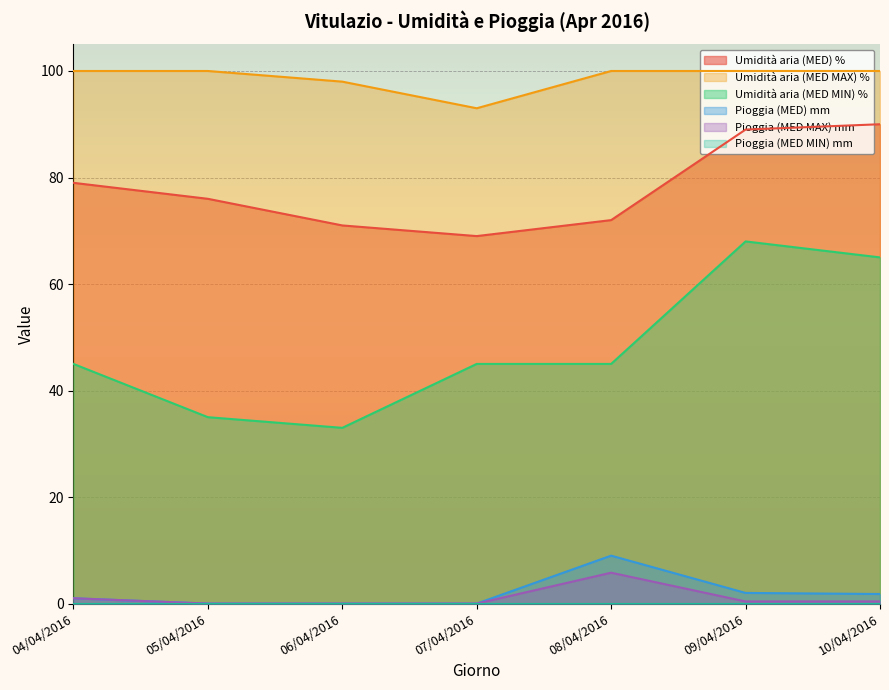

What is the total value across all series at 05/04/2016?

211.0